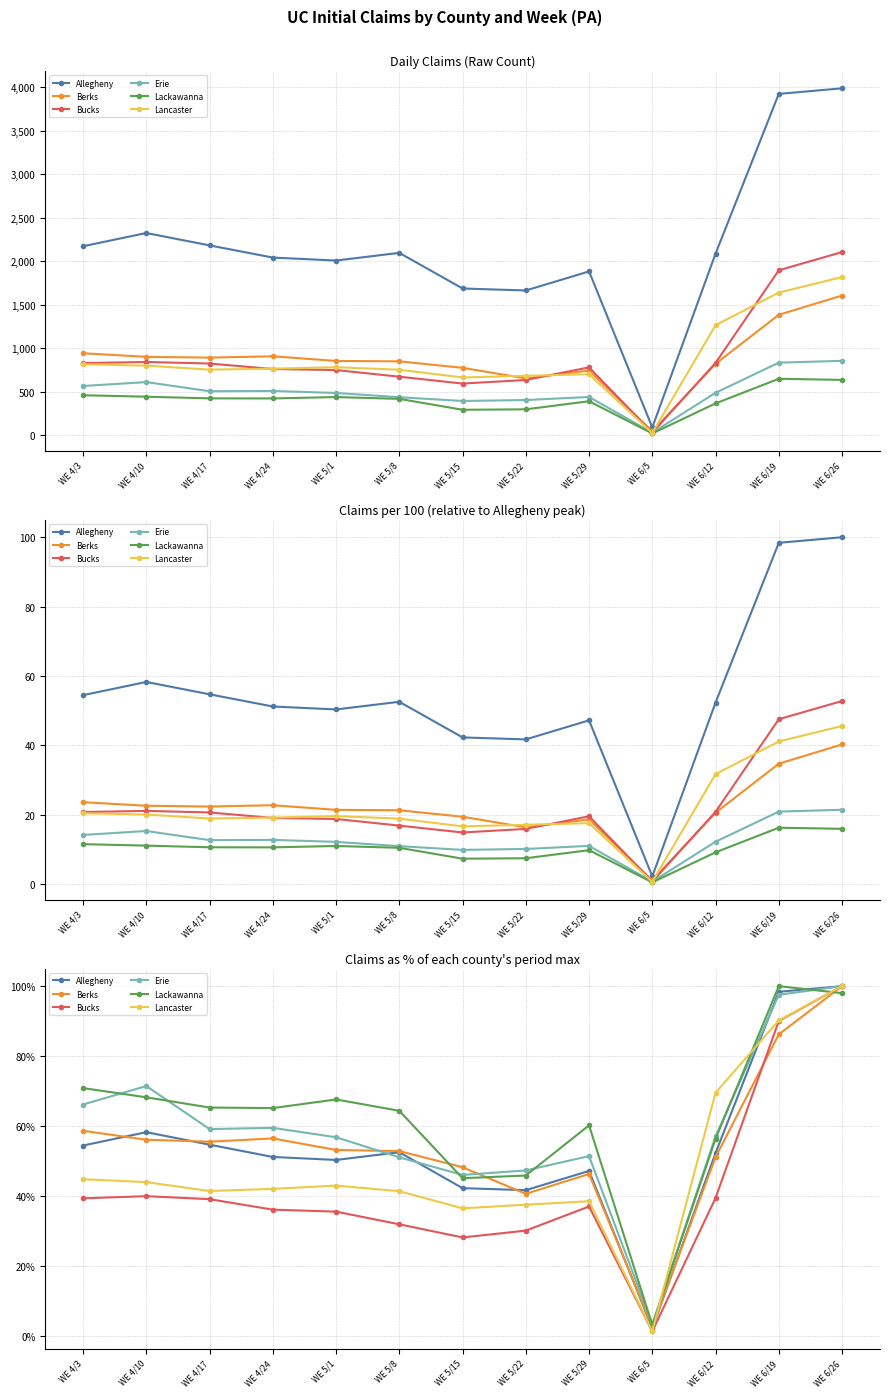

Which has a higher value, WE 4/17 or WE 5/29?

WE 4/17